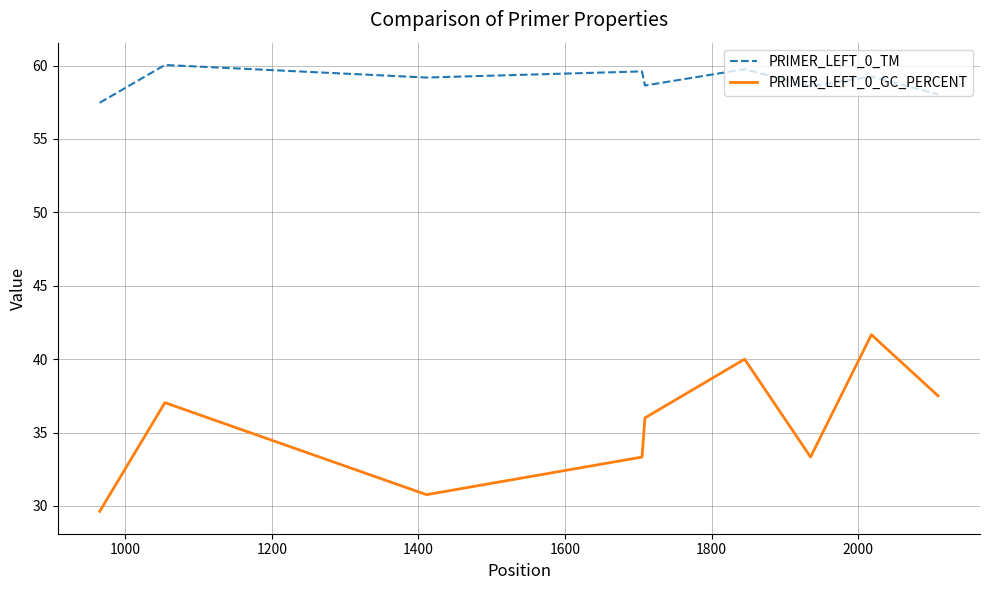

What is the difference between the maximum and minimum values in the PRIMER_LEFT_0_GC_PERCENT series?

12.0